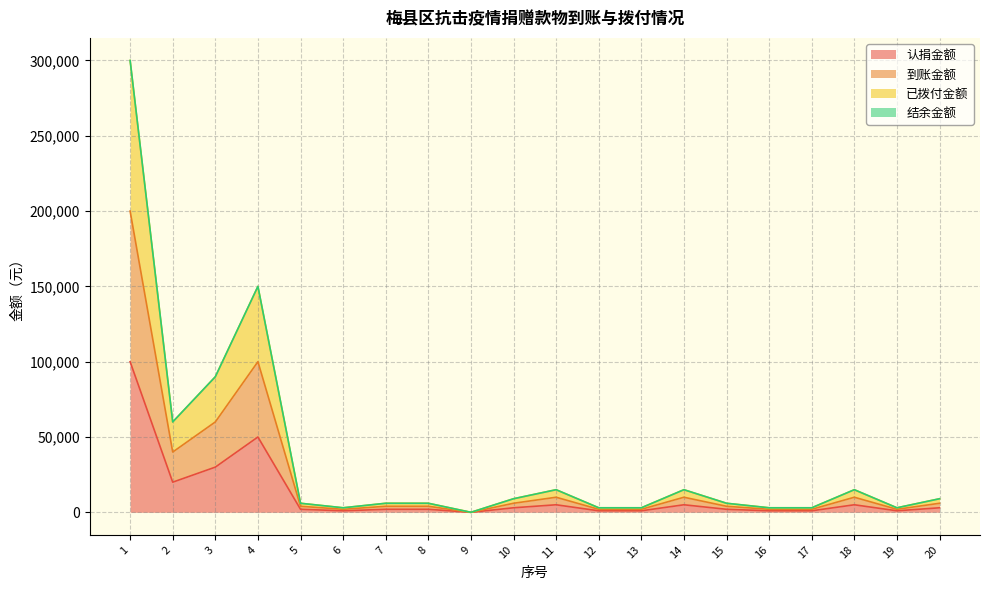

True or false: 认捐金额 and 到账金额 intersect in this chart.

False